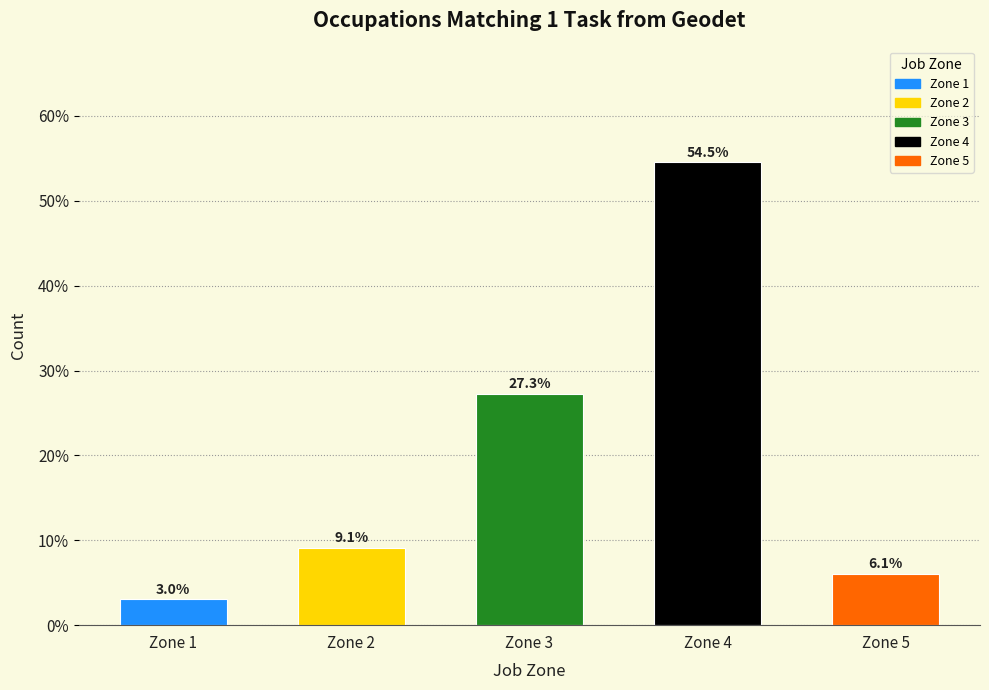

Reading left to right, what are all the values shown in this chart?

Zone 1=3.0	Zone 2=9.1	Zone 3=27.3	Zone 4=54.5	Zone 5=6.1